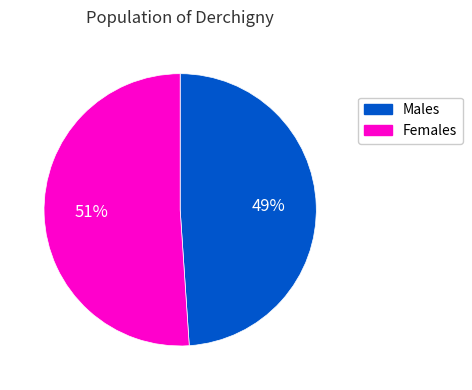

Which slice is the largest?

Females